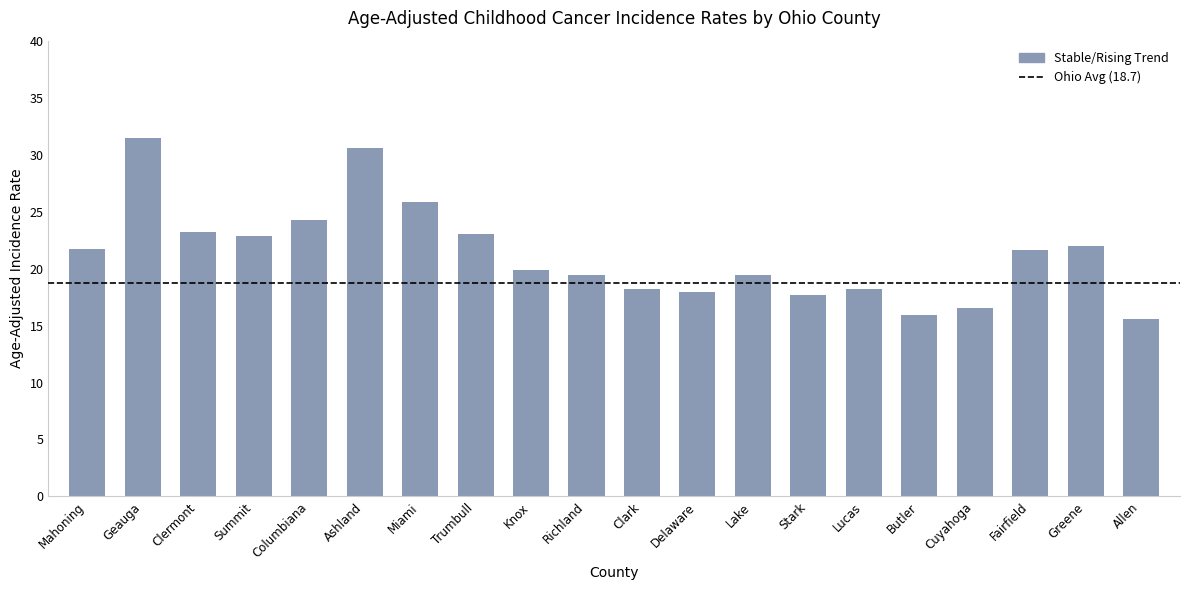

The value at Fairfield is 21.6. True or false?

True